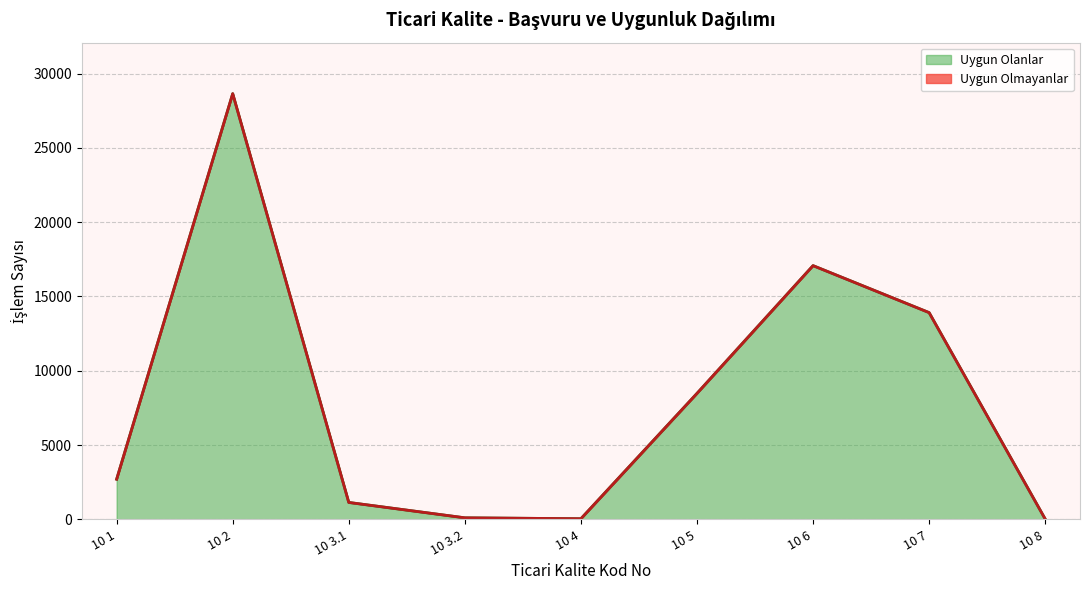

True or false: Toplam Başvuru and Uygun Olanlar intersect in this chart.

False